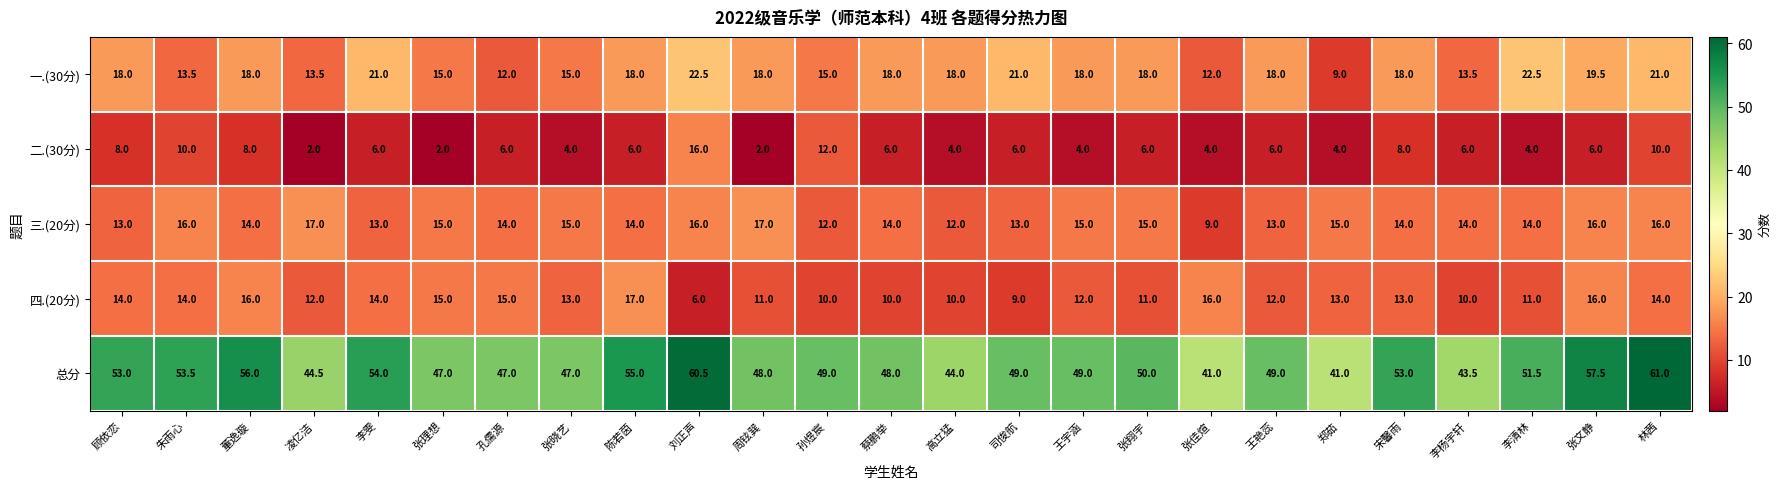

At which label does 四.(20分) reach its peak?

陈若茵